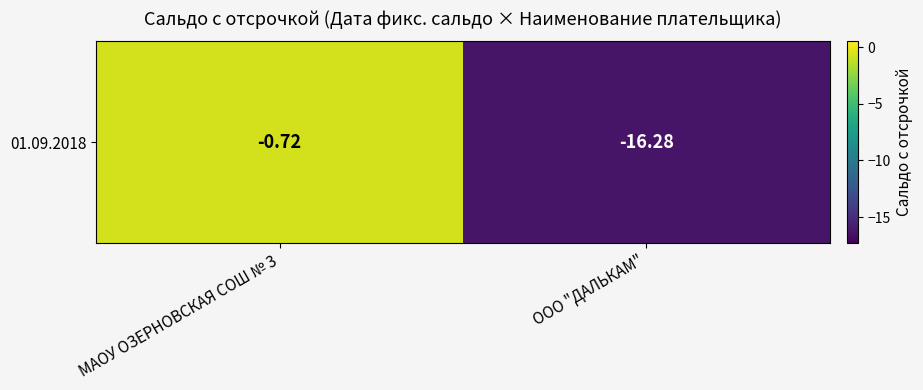

Where is the data nearest to the value -8?

МАОУ ОЗЕРНОВСКАЯ СОШ № 3